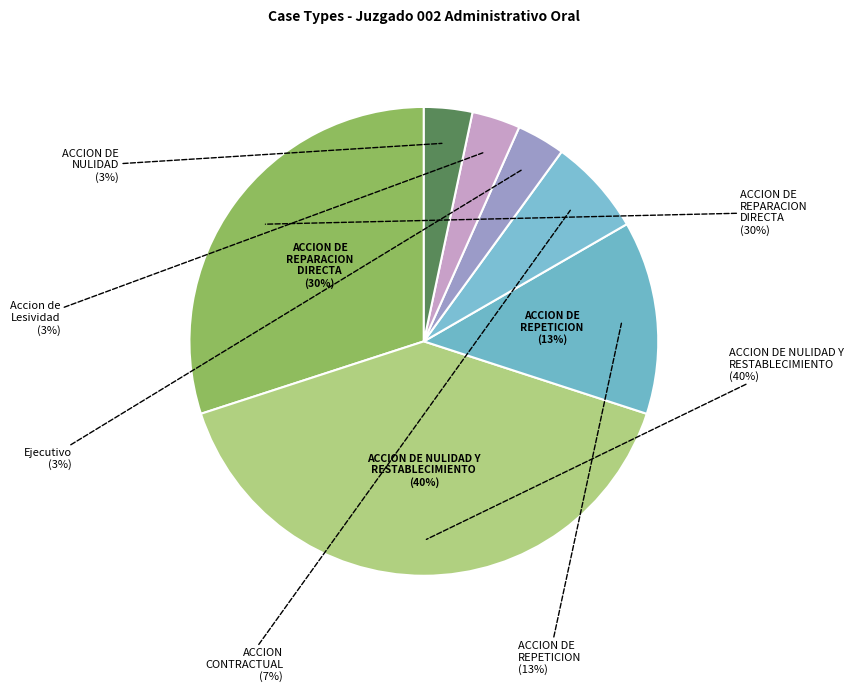

True or false: Accion de Lesividad accounts for 3% of the total.

True